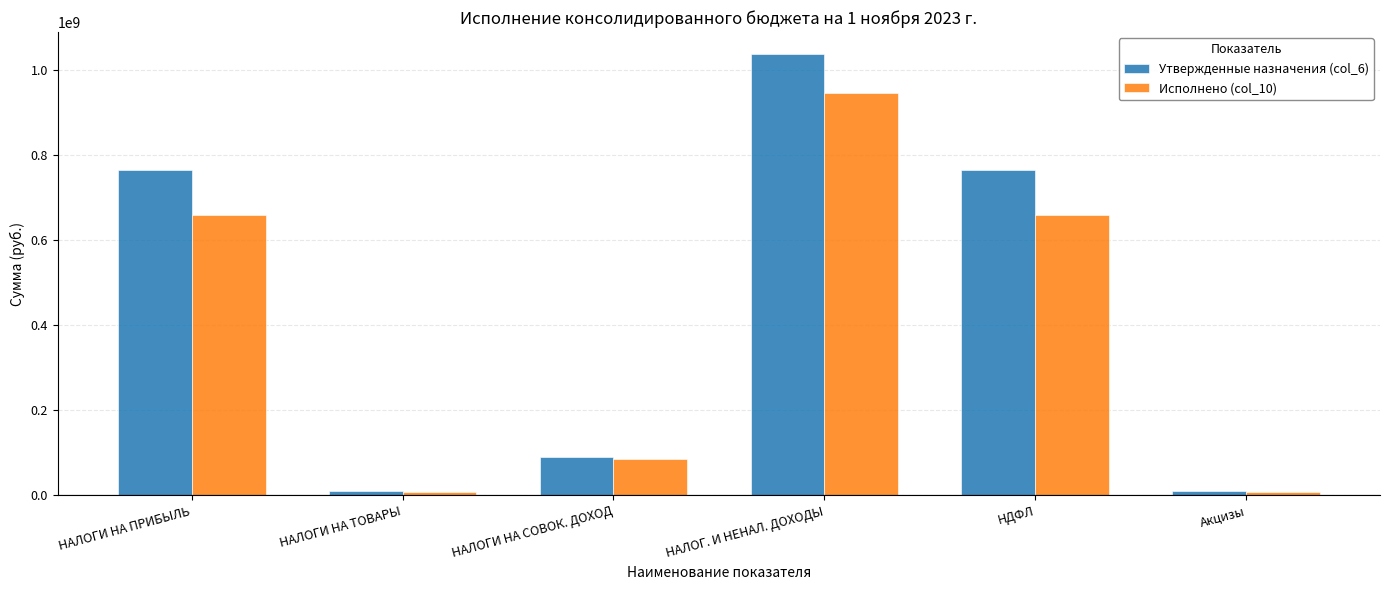

What position from the right is НАЛОГИ НА ТОВАРЫ?

5